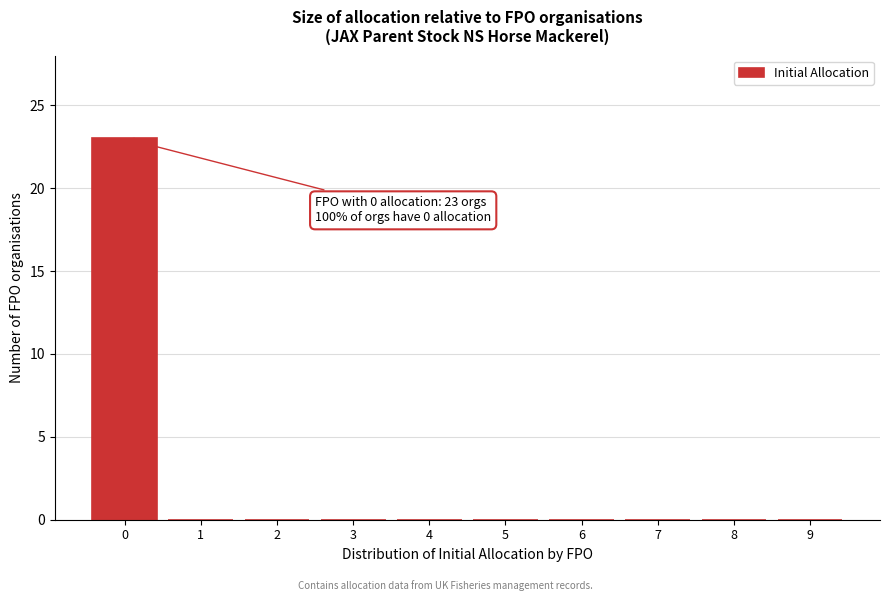

Reading left to right, list all the values displayed in this chart.

0=23	1=0	2=0	3=0	4=0	5=0	6=0	7=0	8=0	9=0